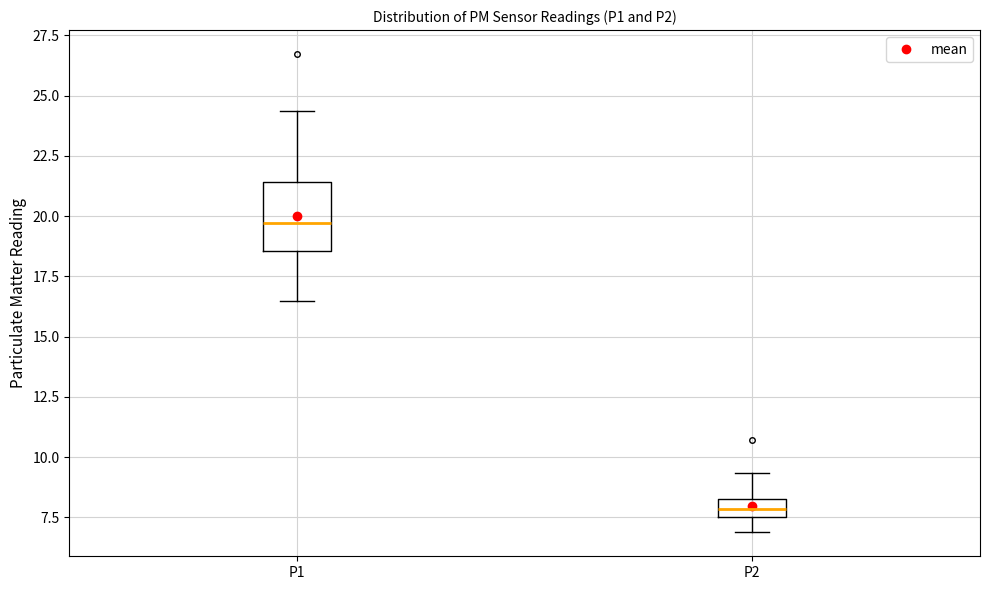

Reading left to right, transcribe this box plot: for each box, give where its median line is, the range the box spans, and where its two whiskers end, as read against the y-axis. The values are not printed on the chart, so give them approximately, as read against the axis.

P1: median 19.5, box 18.5 to 21.5, whiskers 16.5 to 24.5
P2: median 8.0, box 7.5 to 8.5, whiskers 7.0 to 9.5